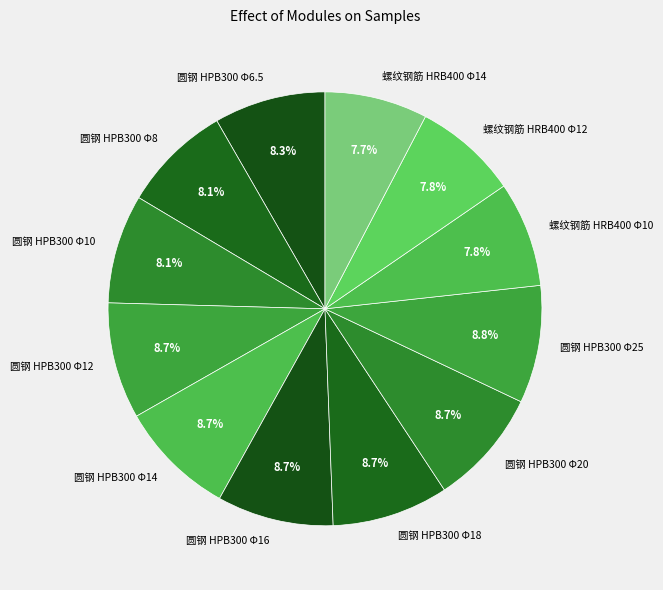

What portion of the pie excludes 圆钢 HPB300 Φ18?

91.3%